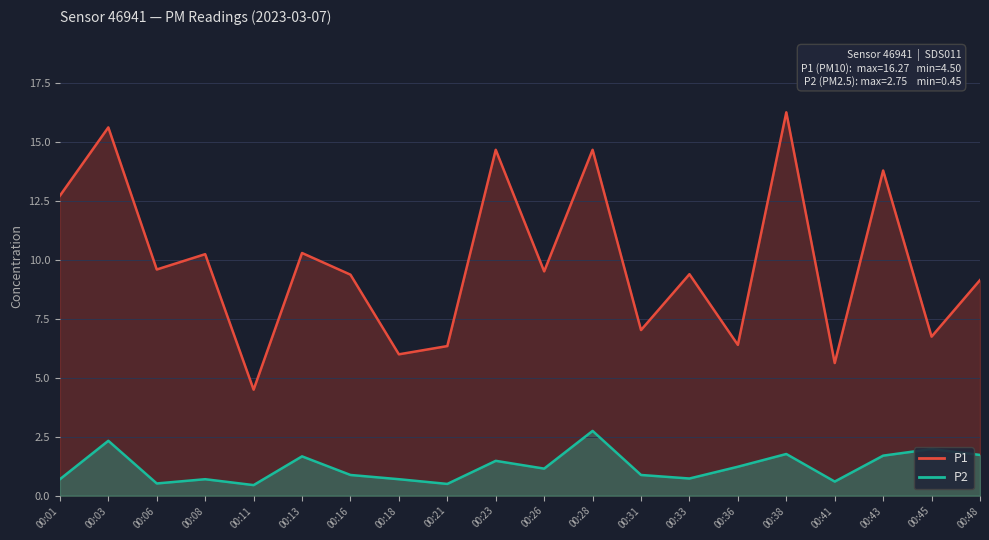

True or false: P2 and P1 cross at least once.

False